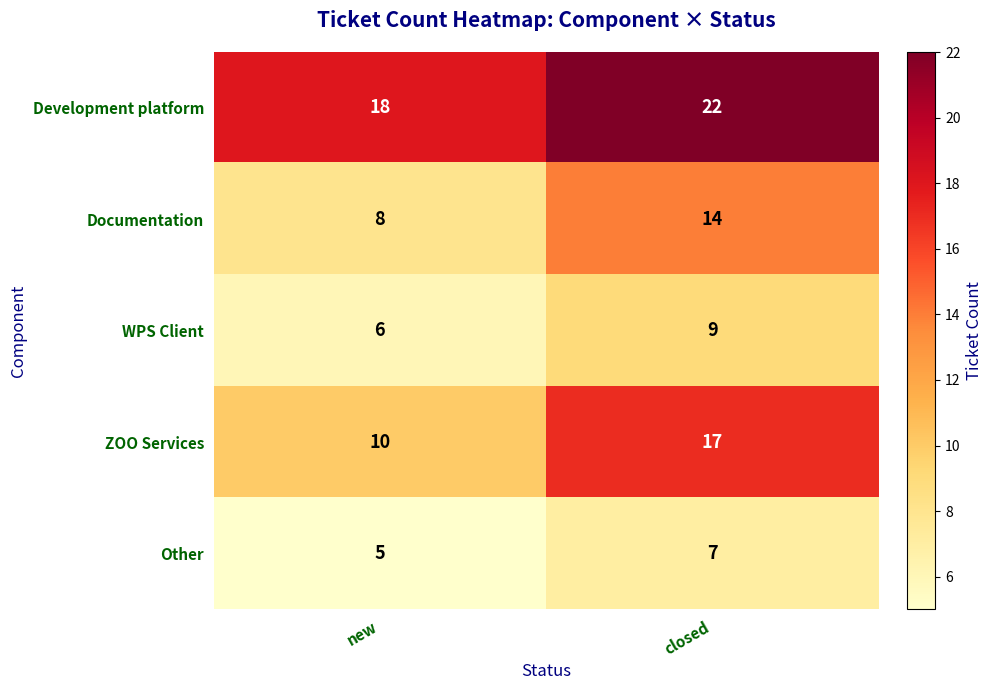

True or false: WPS Client has a value of 6 at new.

True